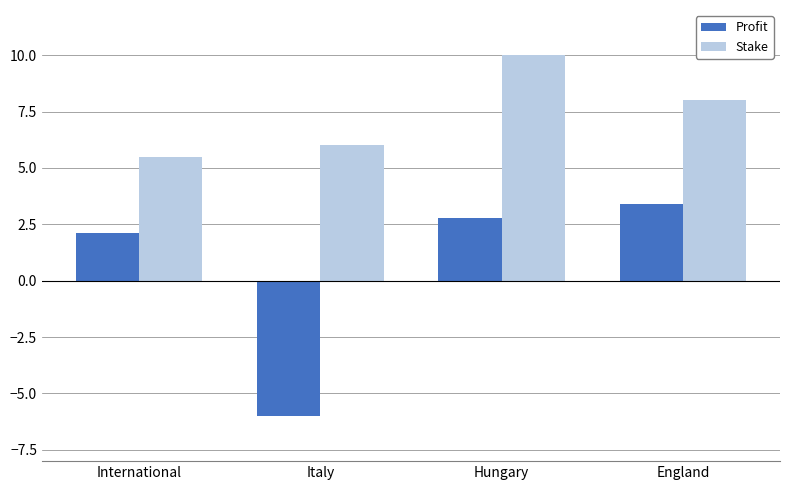

Count the number of data series in this chart.

2